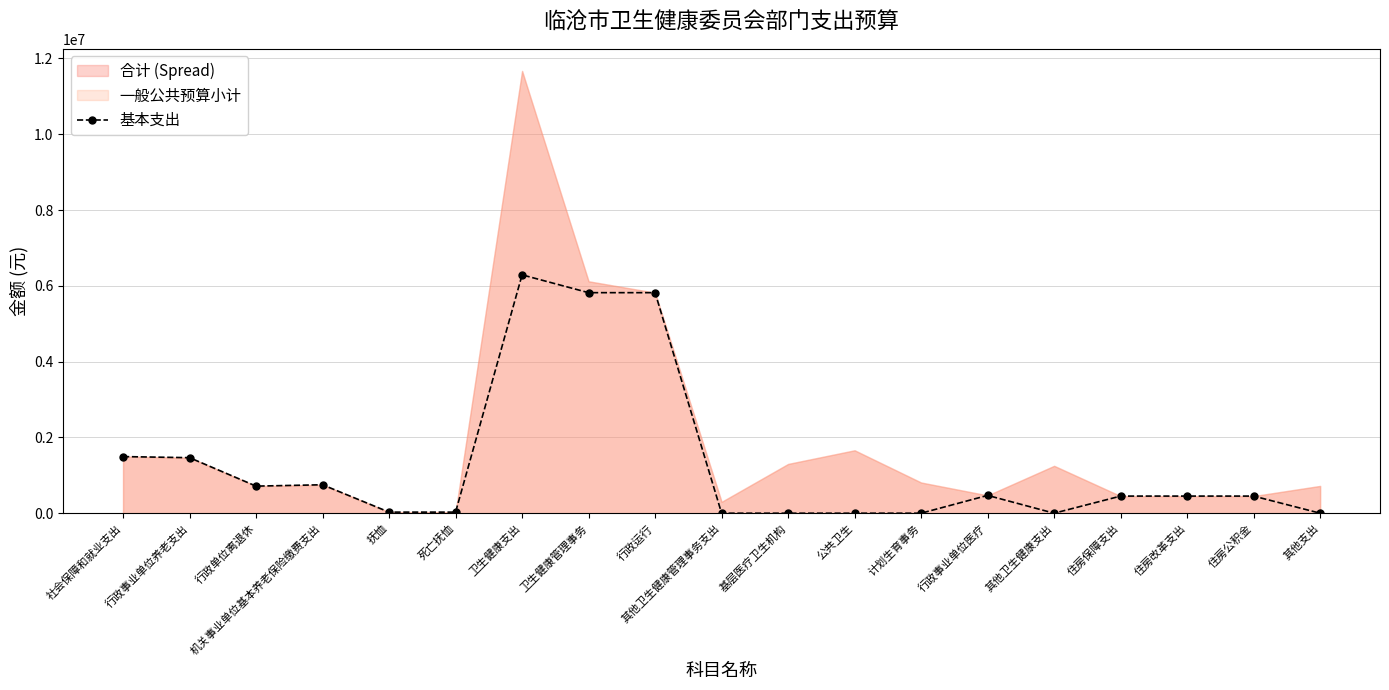

Which category has the highest value across all series?

卫生健康支出